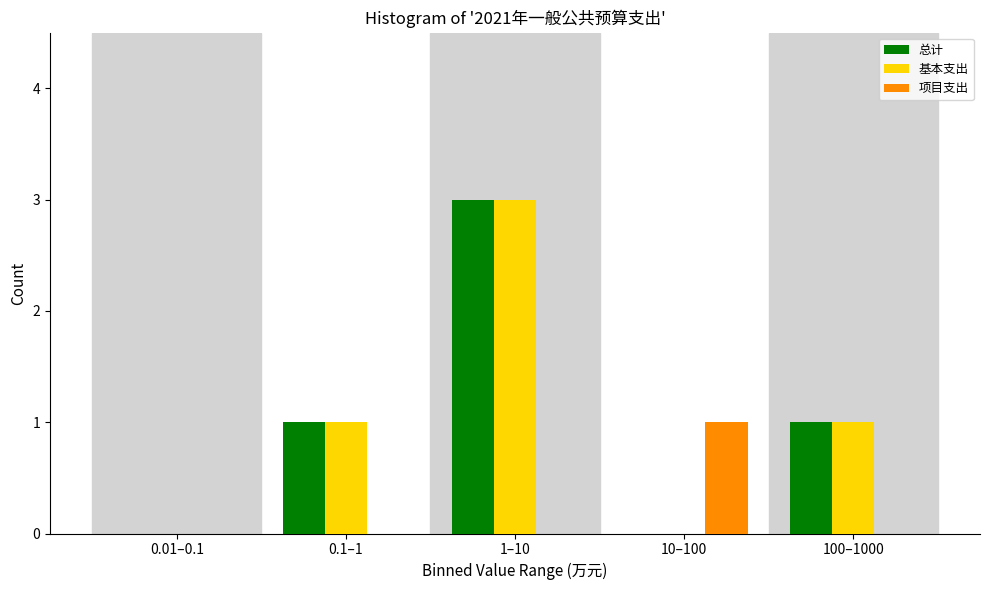

Reading left to right, extract all data points from this chart.

总计: 0.01–0.1=0	0.1–1=1	1–10=3	10–100=0	100–1000=1
基本支出: 0.01–0.1=0	0.1–1=1	1–10=3	10–100=0	100–1000=1
项目支出: 0.01–0.1=0	0.1–1=0	1–10=0	10–100=1	100–1000=0